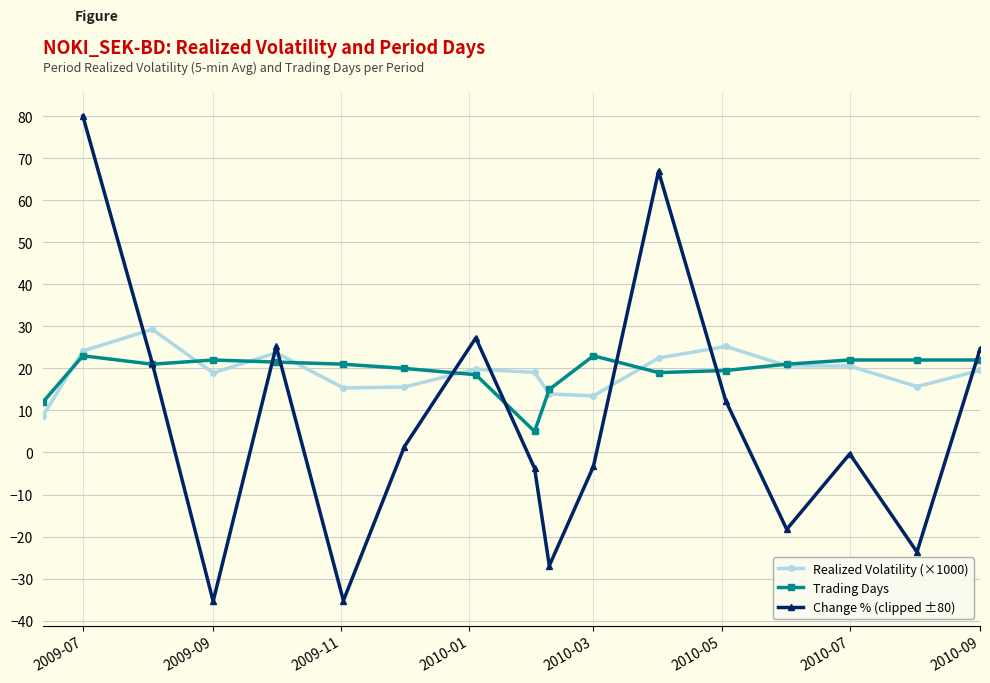

What is the maximum value for Trading Days?

23.0